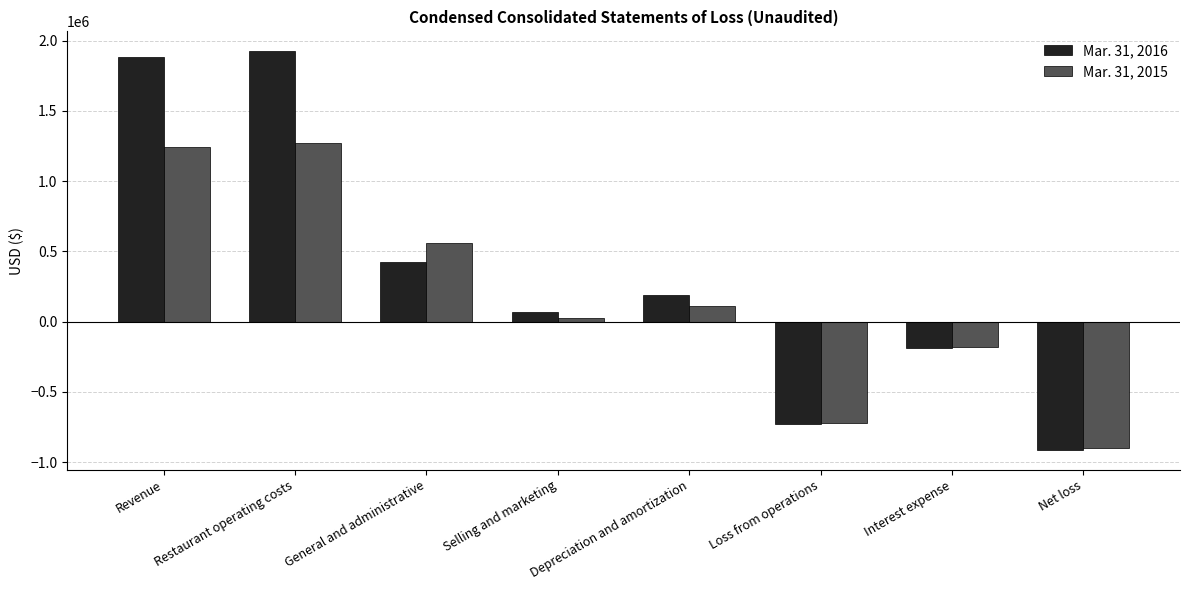

How many values in Mar. 31, 2016 are below zero?

3